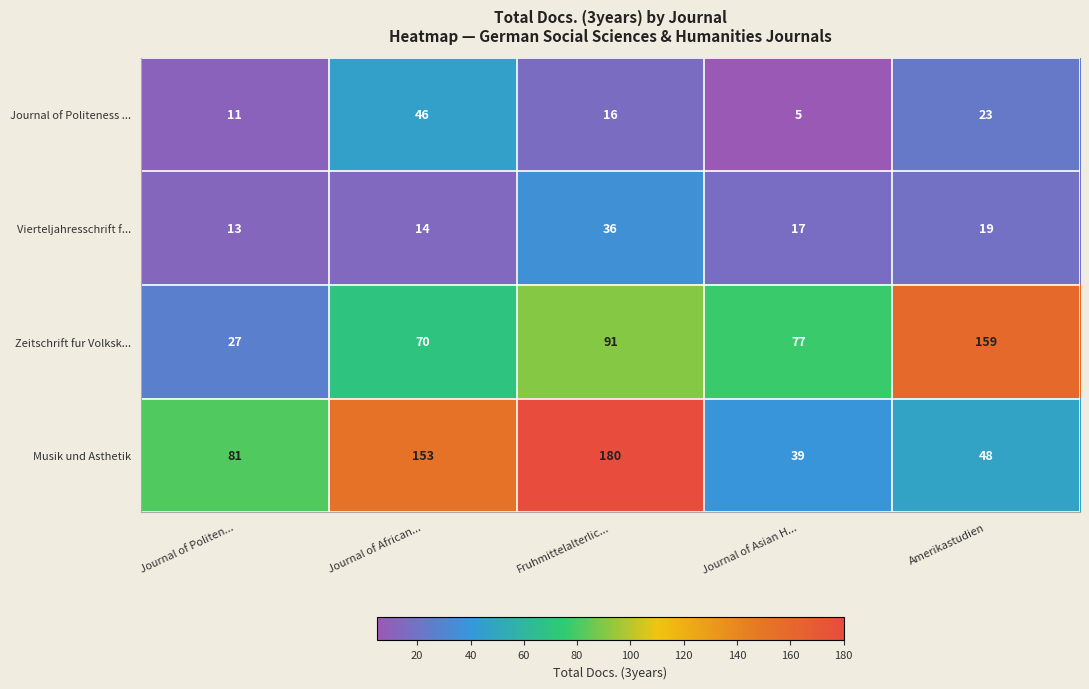

Reading right to left, transcribe all the data shown in this chart.

Journal of Politeness ...: Amerikastudien=23	Journal of Asian H...=5	Fruhmittelalterlic...=16	Journal of African...=46	Journal of Politen...=11
Vierteljahresschrift f...: Amerikastudien=19	Journal of Asian H...=17	Fruhmittelalterlic...=36	Journal of African...=14	Journal of Politen...=13
Zeitschrift fur Volksk...: Amerikastudien=159	Journal of Asian H...=77	Fruhmittelalterlic...=91	Journal of African...=70	Journal of Politen...=27
Musik und Asthetik: Amerikastudien=48	Journal of Asian H...=39	Fruhmittelalterlic...=180	Journal of African...=153	Journal of Politen...=81